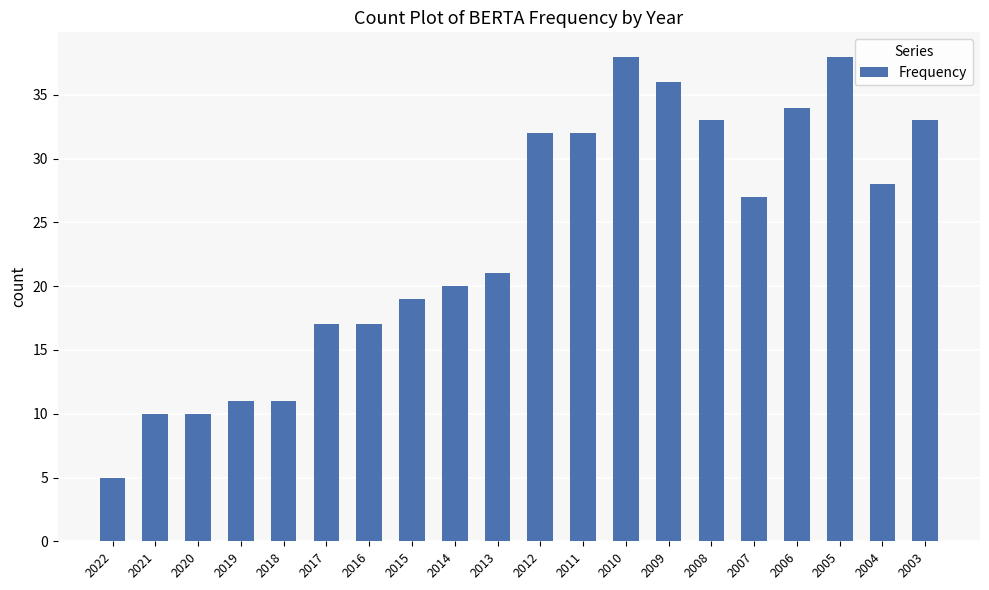

Which has a higher value, 2017 or 2015?

2015